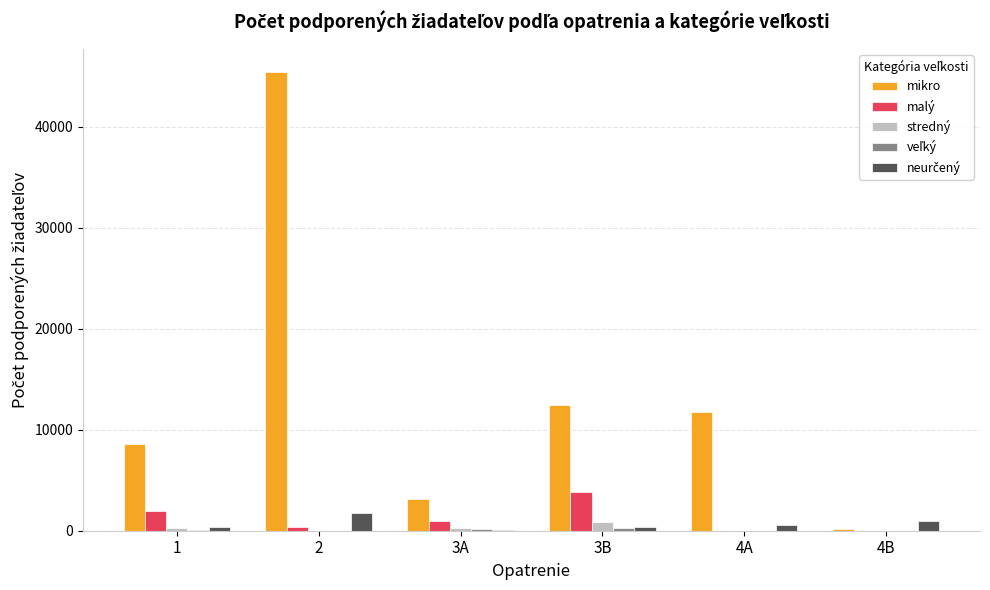

What is the greatest value displayed?

45468